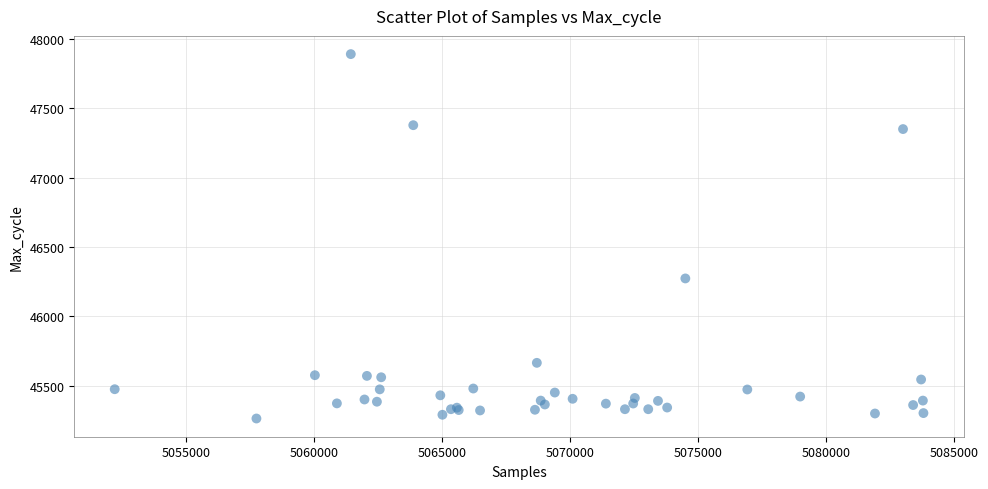

What Y value in the scatter plot is closest to 46577?

46274